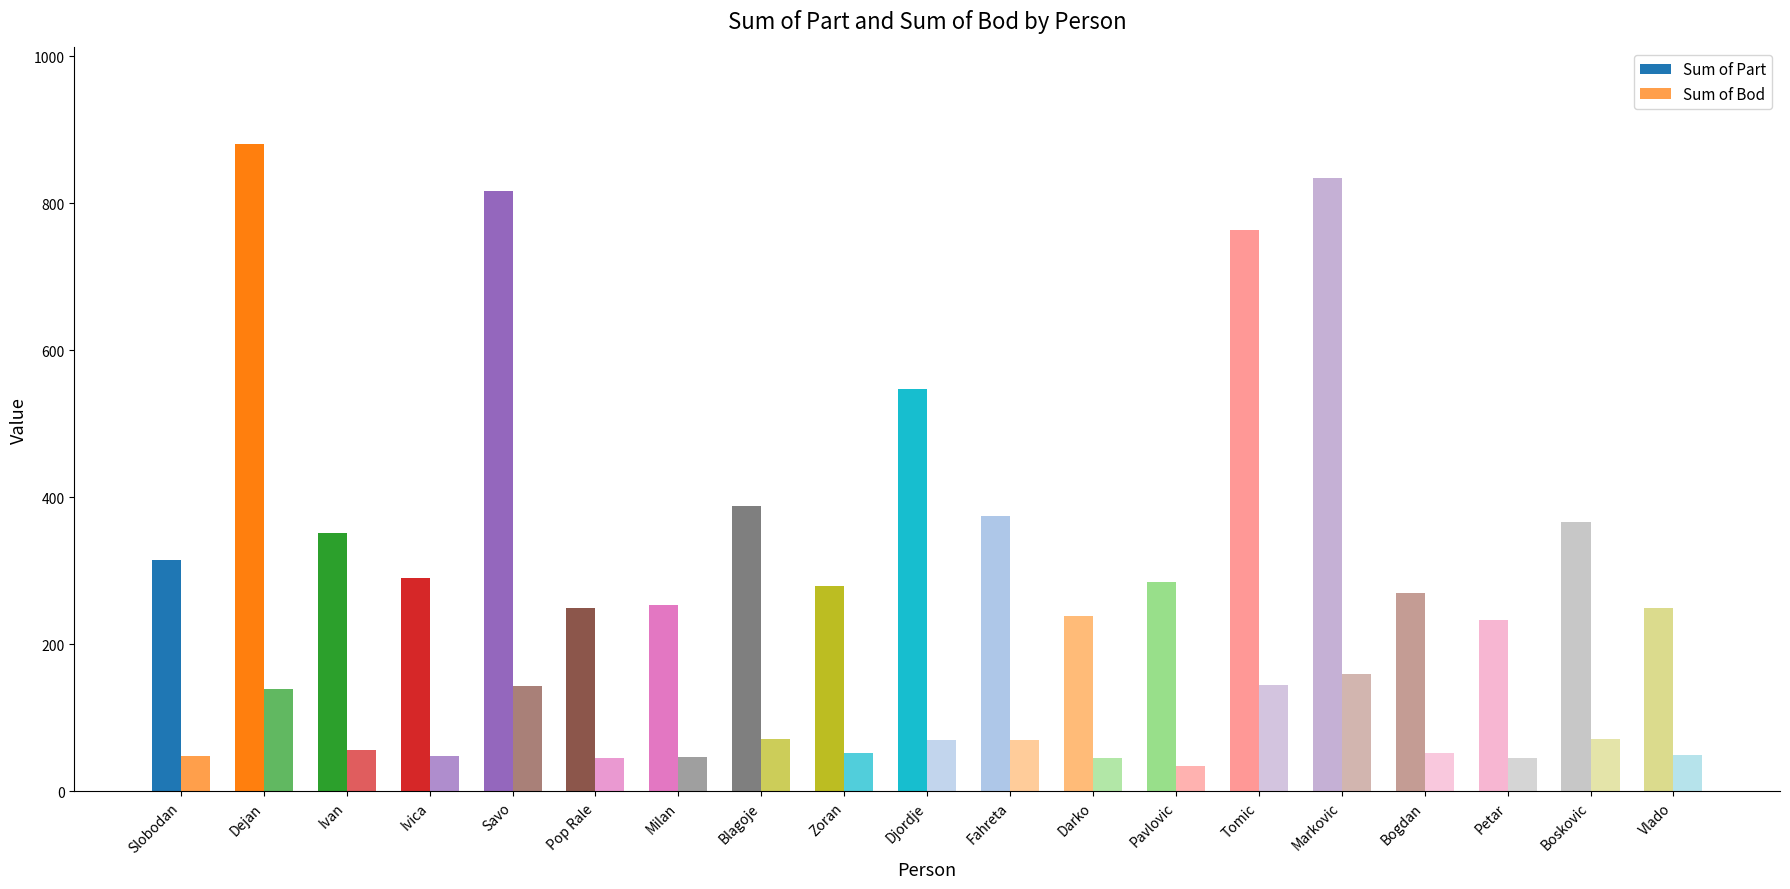

What is the sum of the Sum of Part values at Darko and Ivan?

591